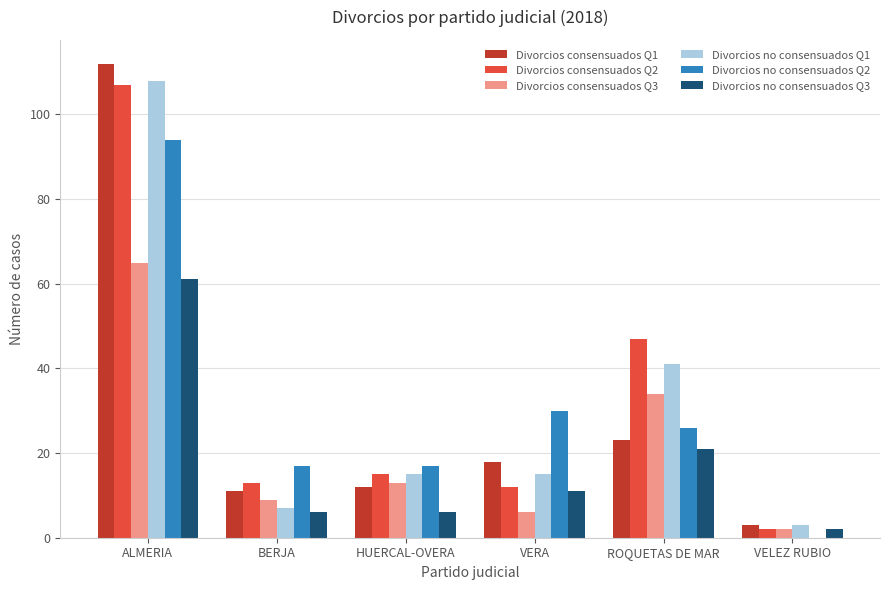

What is the total value across all series at VERA?

92